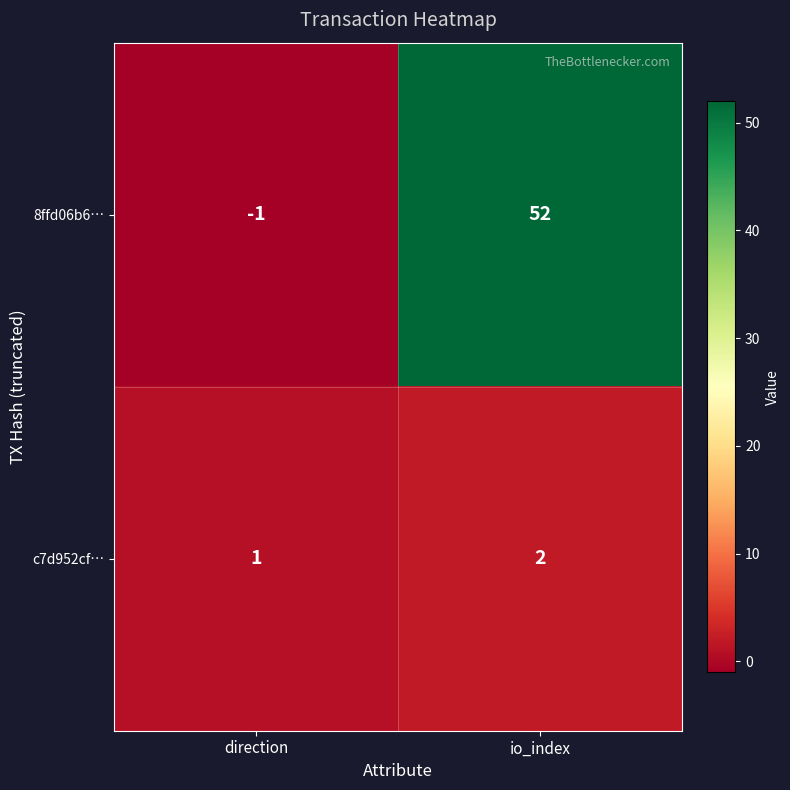

How many distinct data groups are displayed?

2